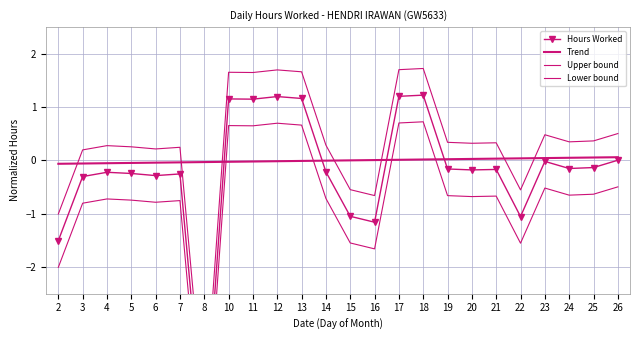

Where do Trend and Lower bound first cross each other?

8 and 10